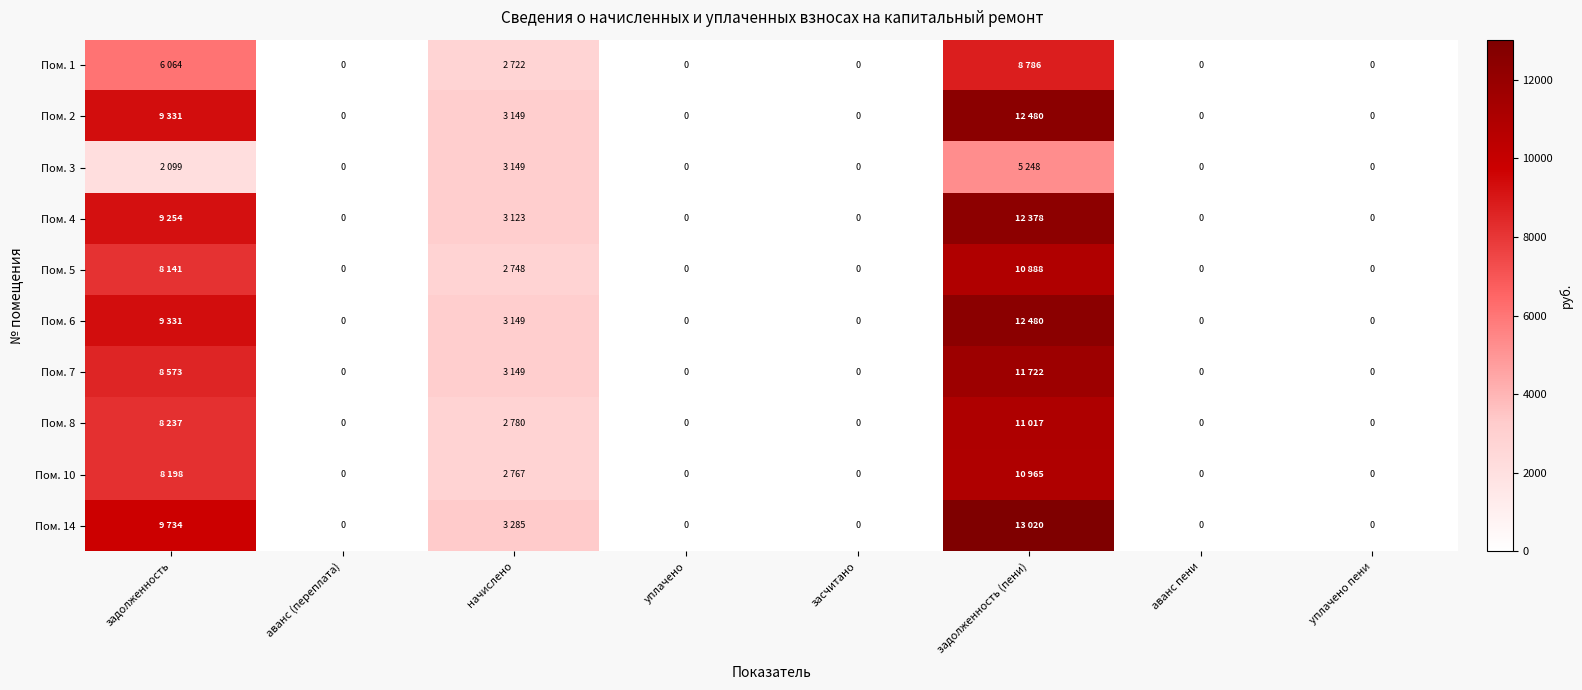

Which series has the widest spread of values?

Пом. 14